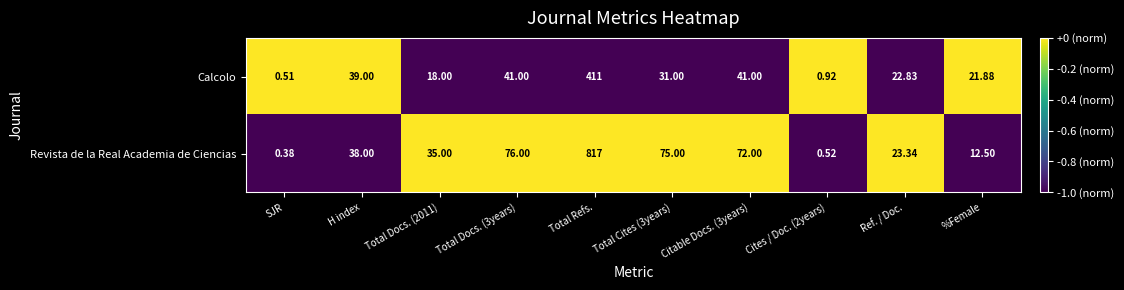

At H index, list the series in order from smallest to largest.

Revista de la Real Academia de Ciencias, Calcolo